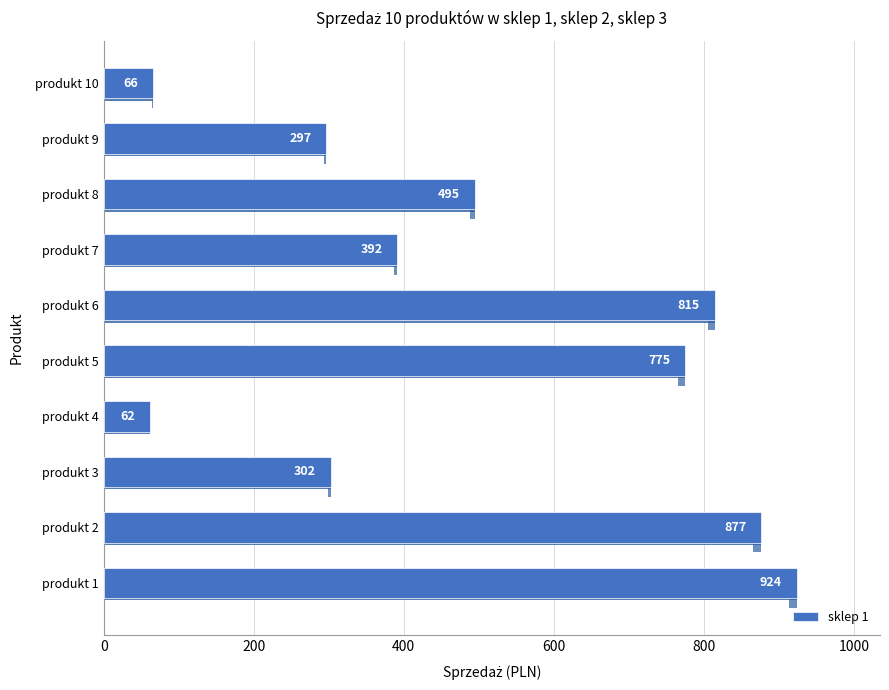

What is the average value?

500.4